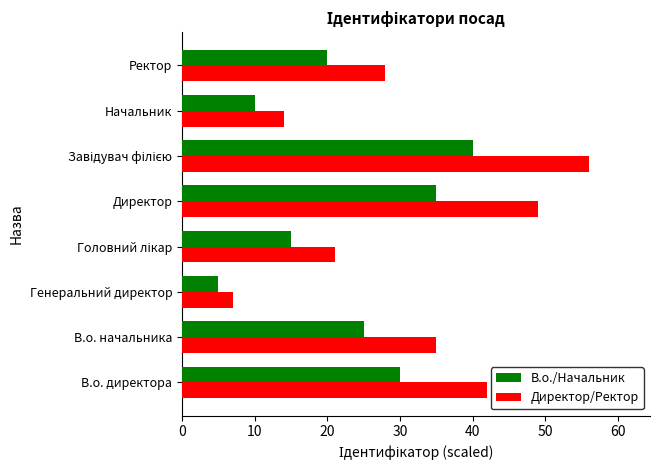

How many distinct data groups are displayed?

2